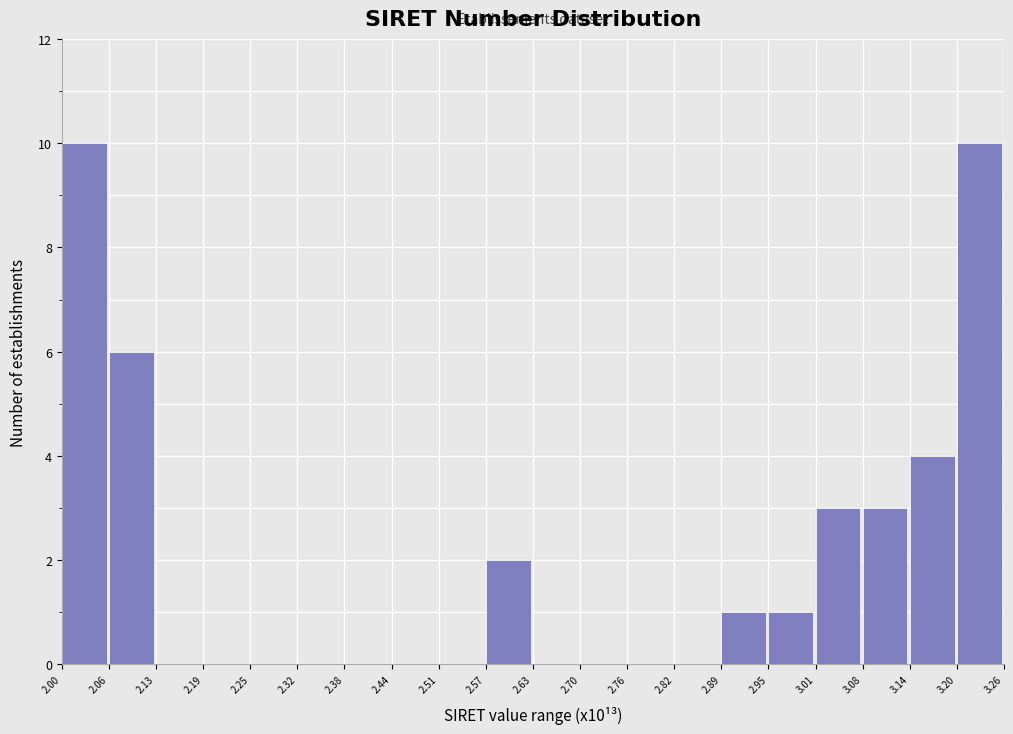

Reading right to left, transcribe all the data shown in this chart.

3.20=10	3.14=4	3.08=3	3.01=3	2.95=1	2.89=1	2.82=0	2.76=0	2.70=0	2.63=0	2.57=2	2.51=0	2.44=0	2.38=0	2.32=0	2.25=0	2.19=0	2.13=0	2.06=6	2.00=10